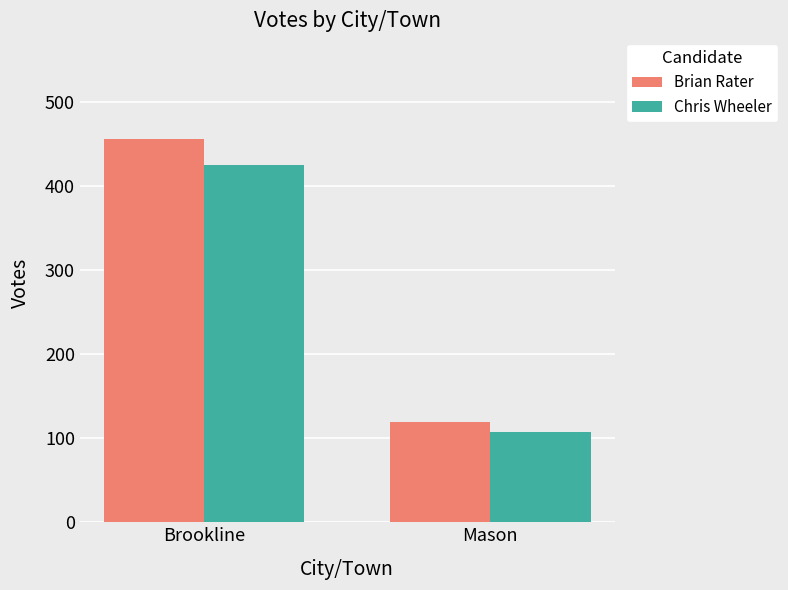

What is the sum of all Brian Rater values?

575